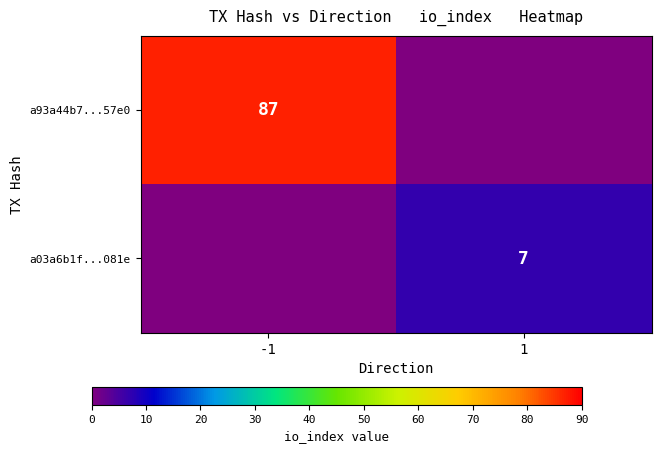

Is the value of a03a6b1f...081e at 1 greater than the value of a93a44b7...57e0 at -1?

No